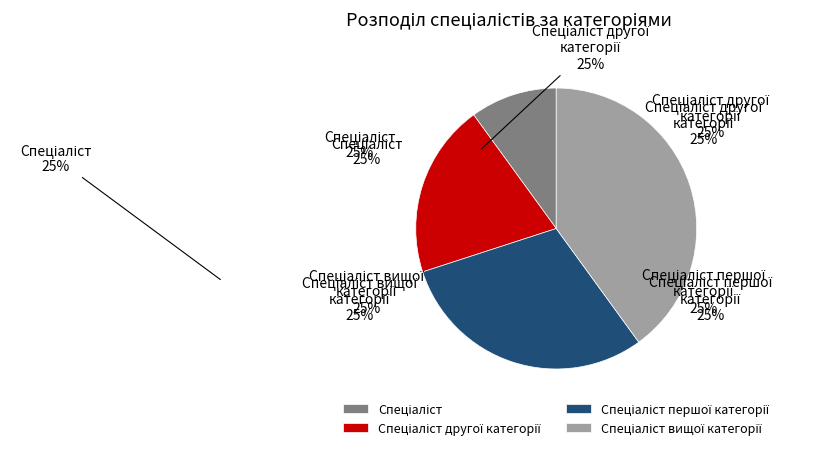

How many slices are in this pie chart?

4